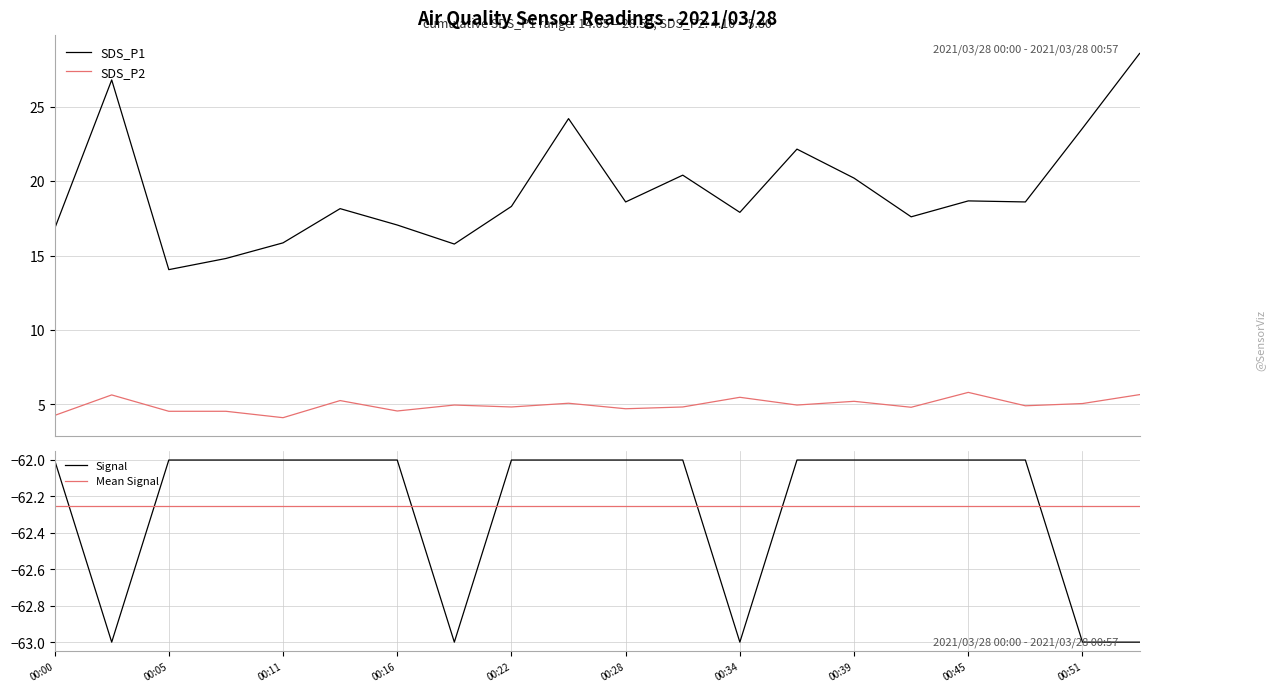

At which category is the sum across all series the highest?

00:54